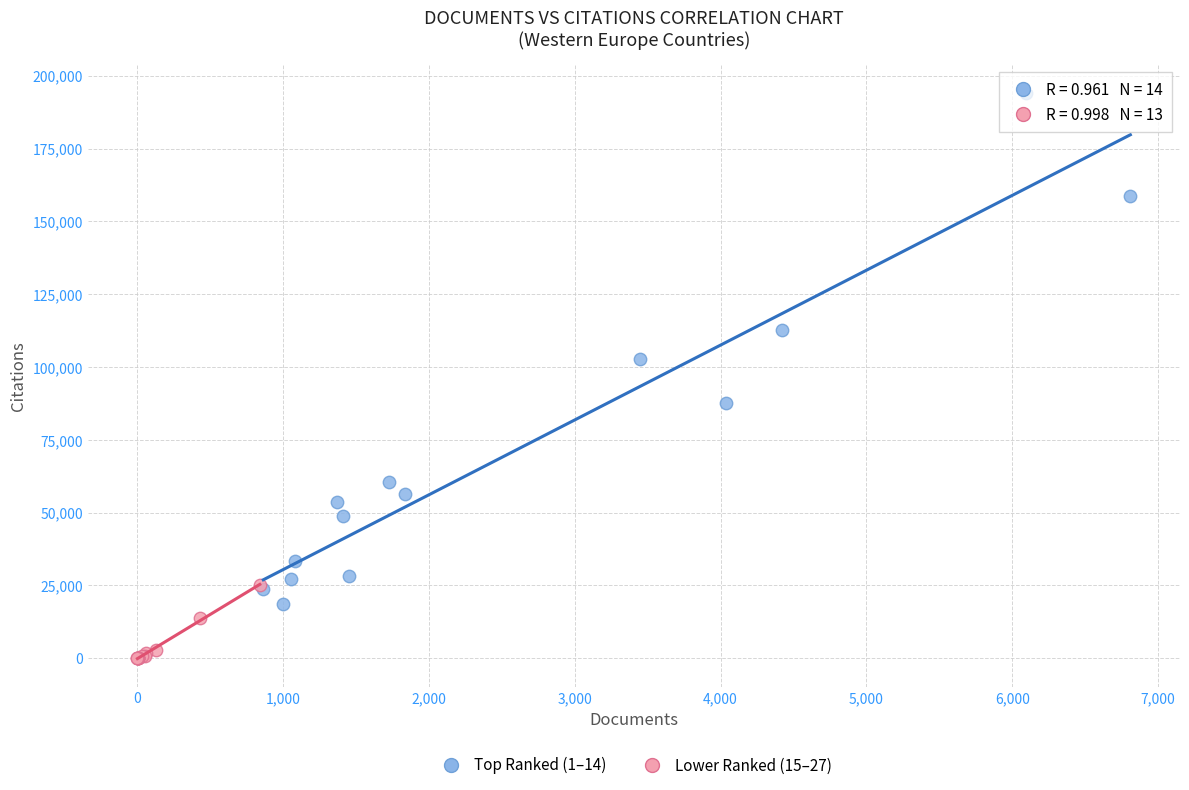

Which series reaches the maximum Y coordinate?

Top Ranked (1–14)